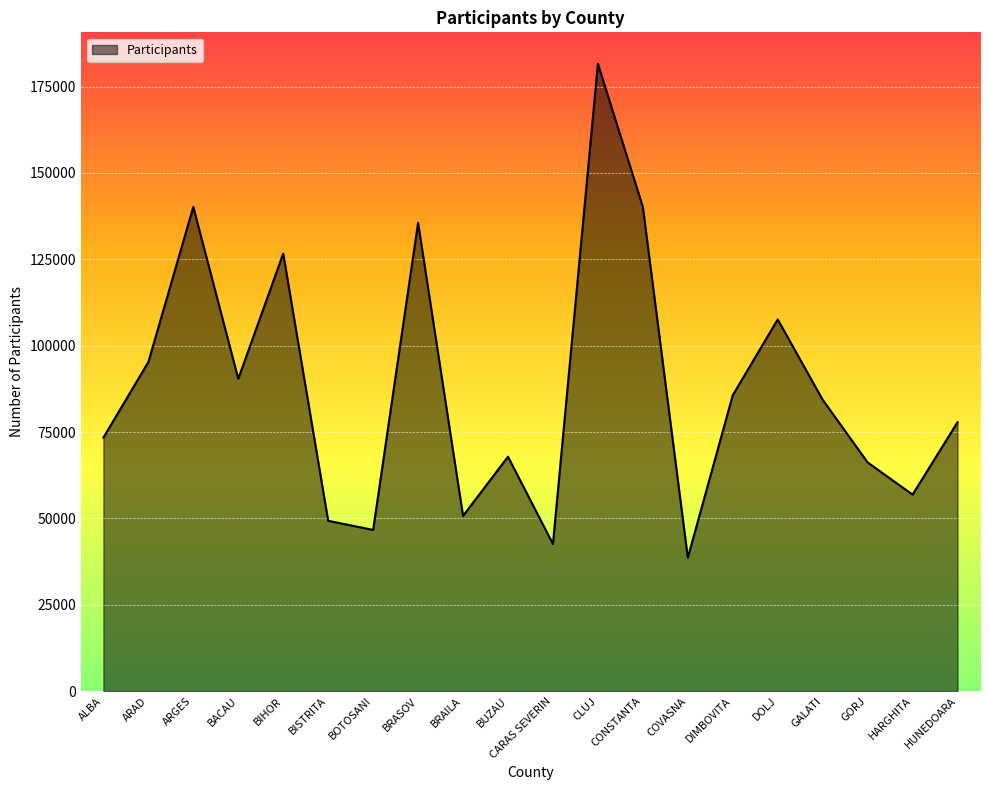

What is the average value?

87871